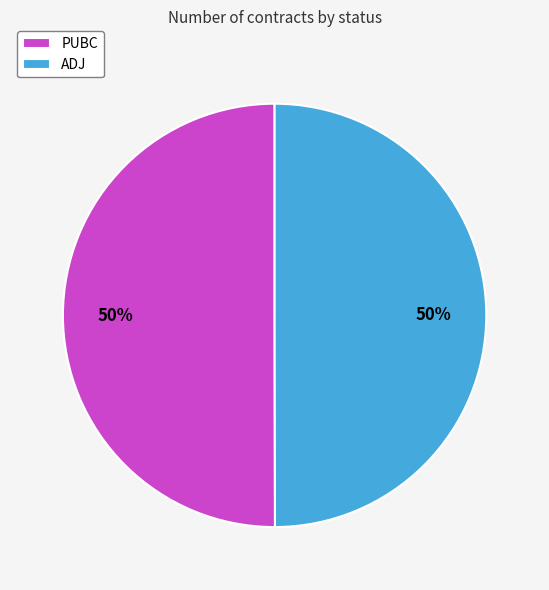

The PUBC slice represents 50% of the pie. True or false?

True